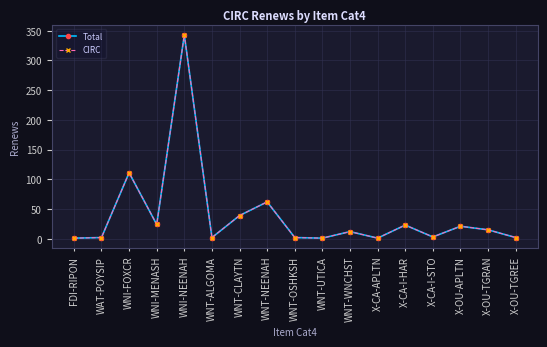

The CIRC series shows 2 at WNT-OSHKSH. True or false?

True